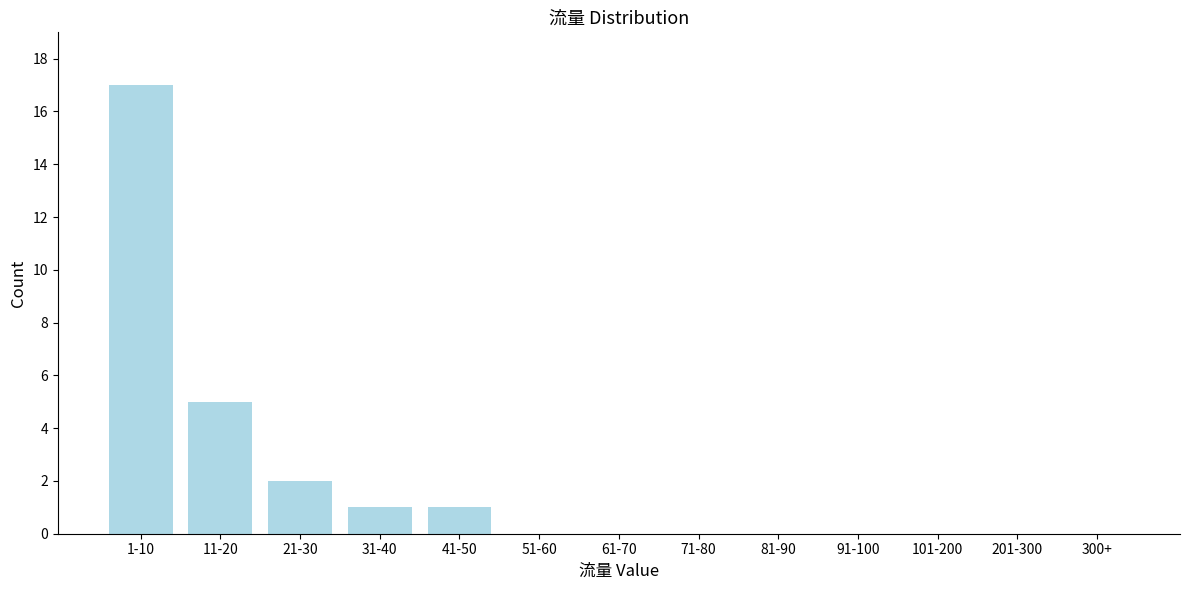

Reading left to right, list all the values displayed in this chart.

1-10=17	11-20=5	21-30=2	31-40=1	41-50=1	51-60=0	61-70=0	71-80=0	81-90=0	91-100=0	101-200=0	201-300=0	300+=0